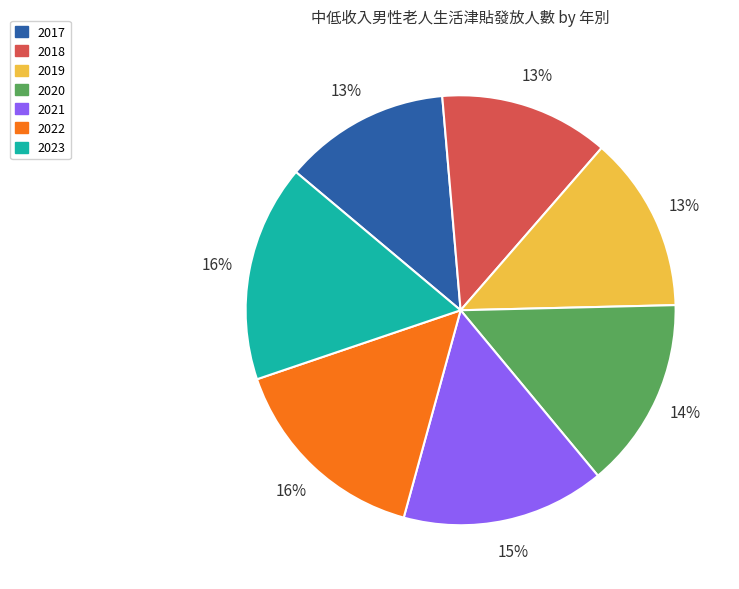

How many segments does this pie chart have?

7